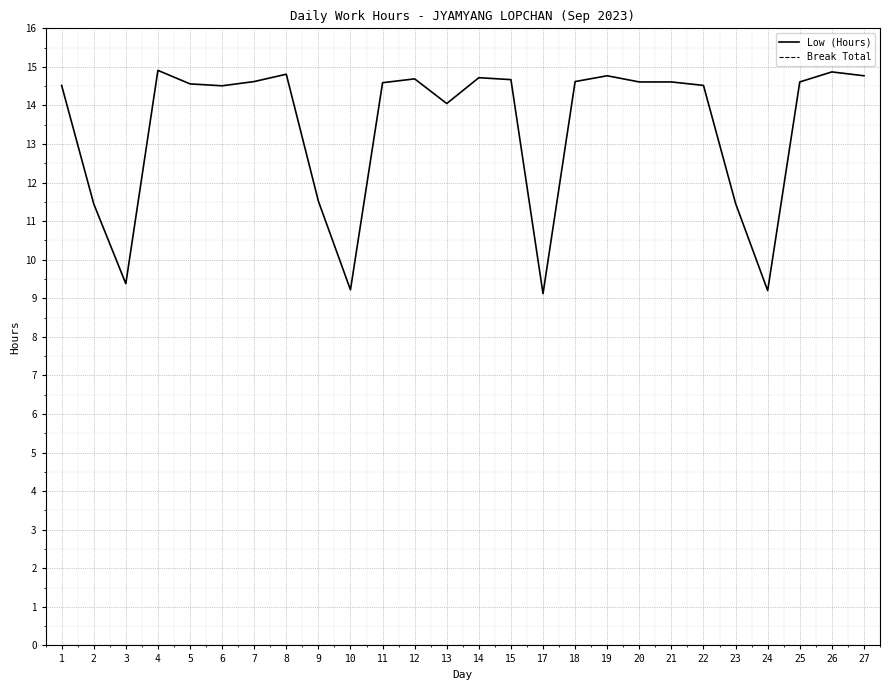

Which series has the largest total across all categories?

Low (Hours)